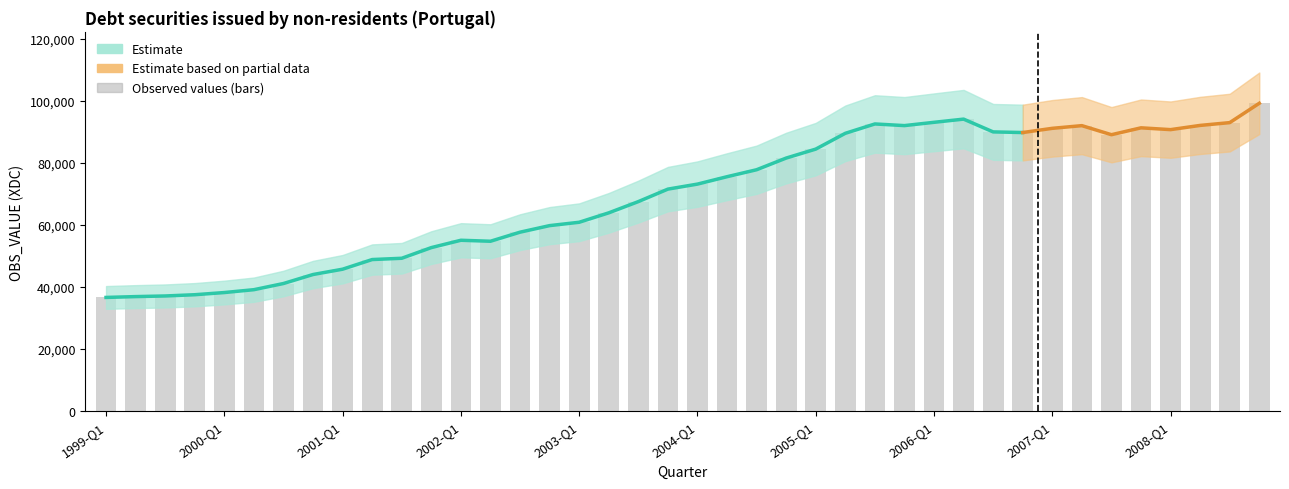

Reading right to left, transcribe all the data shown in this chart.

2008-Q4=99149.2	2008-Q3=92922.9	2008-Q2=92023.1	2008-Q1=90664.8	2007-Q4=91245.6	2007-Q3=89029.8	2007-Q2=91948.9	2007-Q1=91084.4	2006-Q4=89729.2	2006-Q3=89932.3	2006-Q2=94049.6	2006-Q1=93021.3	2005-Q4=91962.1	2005-Q3=92492.4	2005-Q2=89479.4	2005-Q1=84394.7	2004-Q4=81507.8	2004-Q3=77748.2	2004-Q2=75504.8	2004-Q1=73123.5	2003-Q4=71507.8	2003-Q3=67486.2	2003-Q2=63866.9	2003-Q1=60835.4	2002-Q4=59754.9	2002-Q3=57642.5	2002-Q2=54720.4	2002-Q1=55038.7	2001-Q4=52675.7	2001-Q3=49241.9	2001-Q2=48828.1	2001-Q1=45722.1	2000-Q4=44009.6	2000-Q3=41112.4	2000-Q2=39125.2	2000-Q1=38202.8	1999-Q4=37501.1	1999-Q3=37100.9	1999-Q2=36897.7	1999-Q1=36628.3